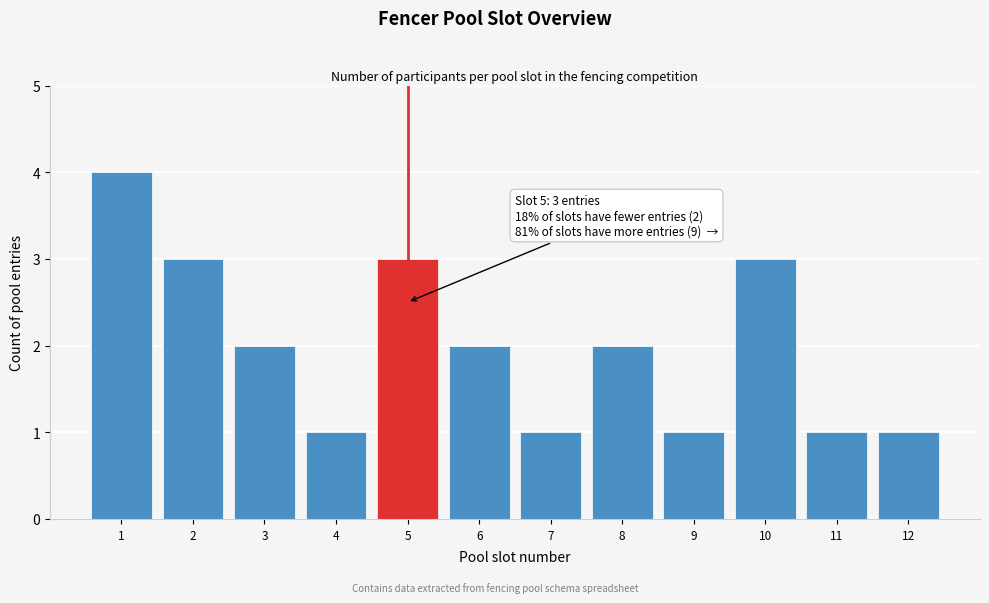

Reading left to right, extract all data points from this chart.

4	3	2	1	3	2	1	2	1	3	1	1